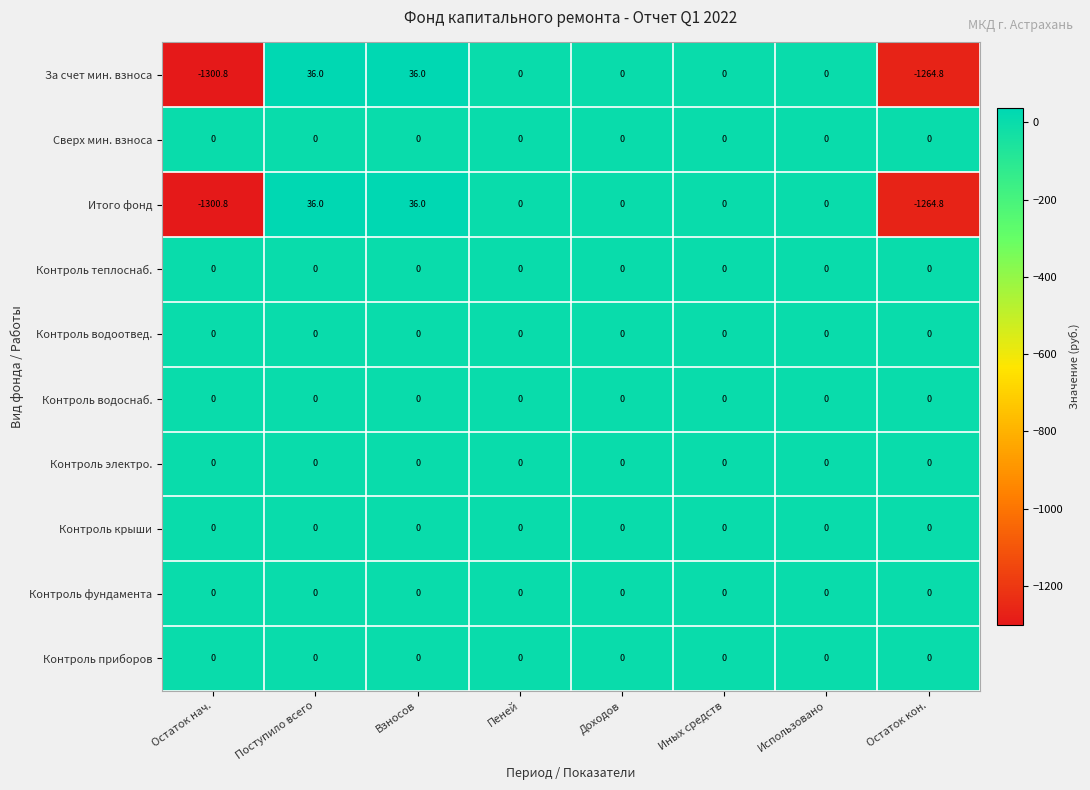

What is the total value across all series at Остаток нач.?

-2601.6